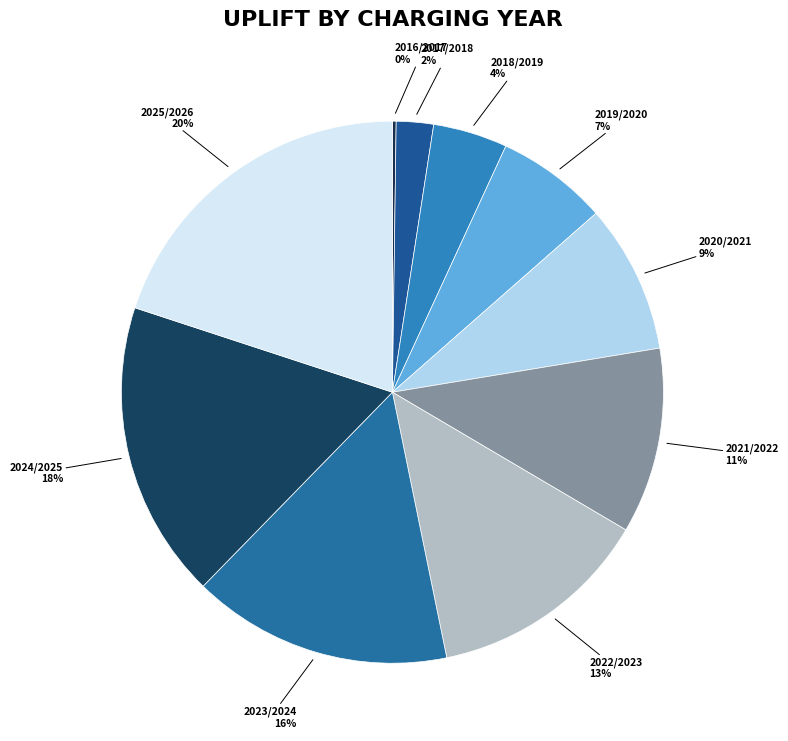

What is the largest slice in the pie chart?

2025/2026